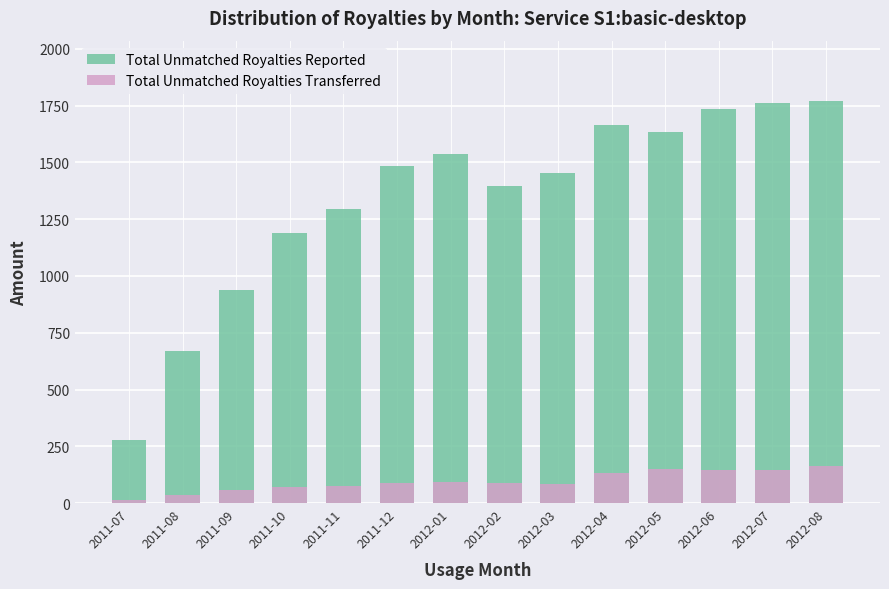

Are the bars horizontal?

No